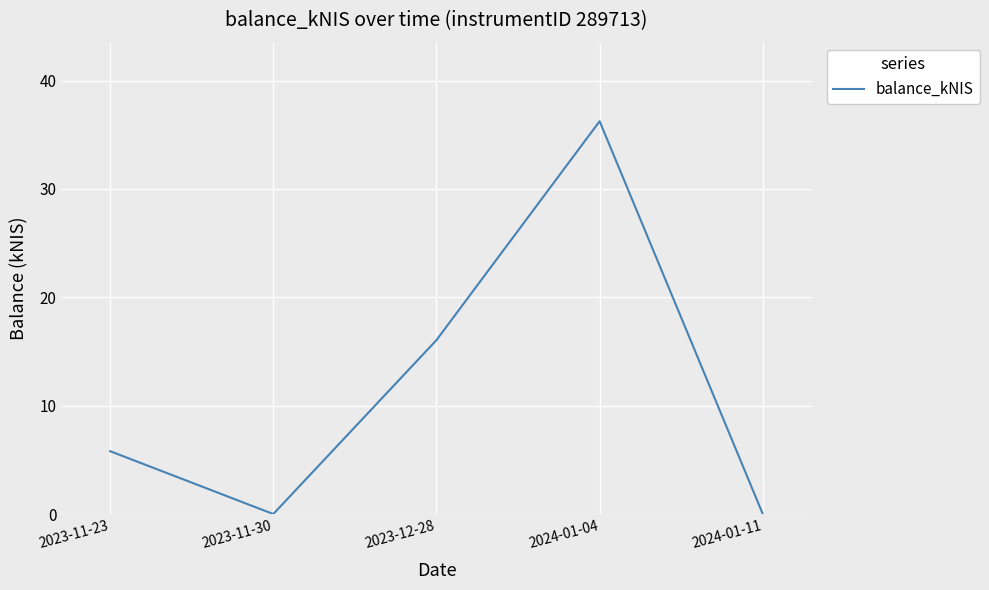

Which label corresponds to the largest value in the chart?

2024-01-04